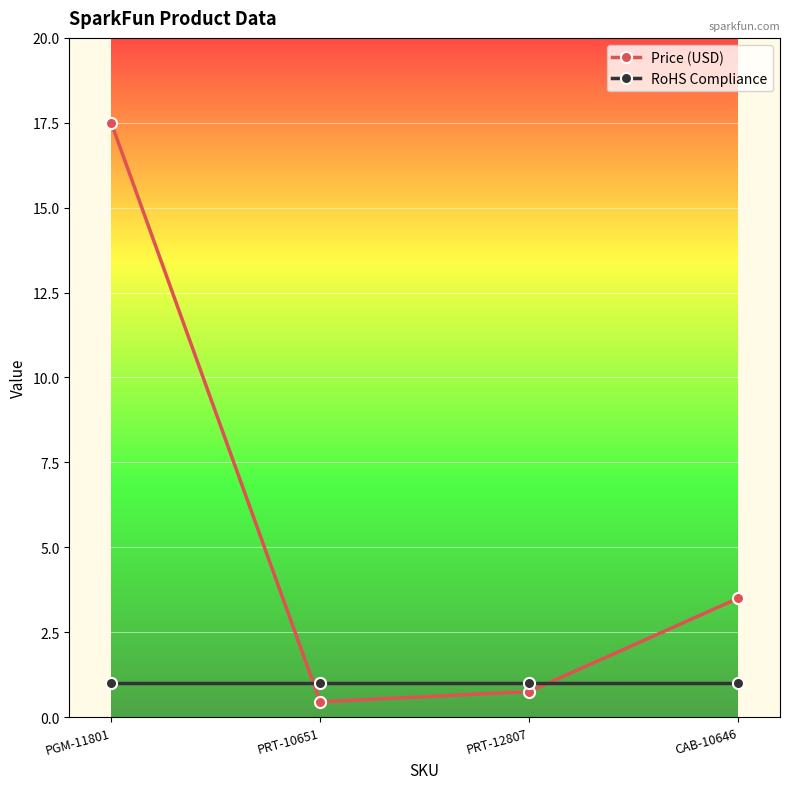

What is the label of the 1st point from the right?

CAB-10646